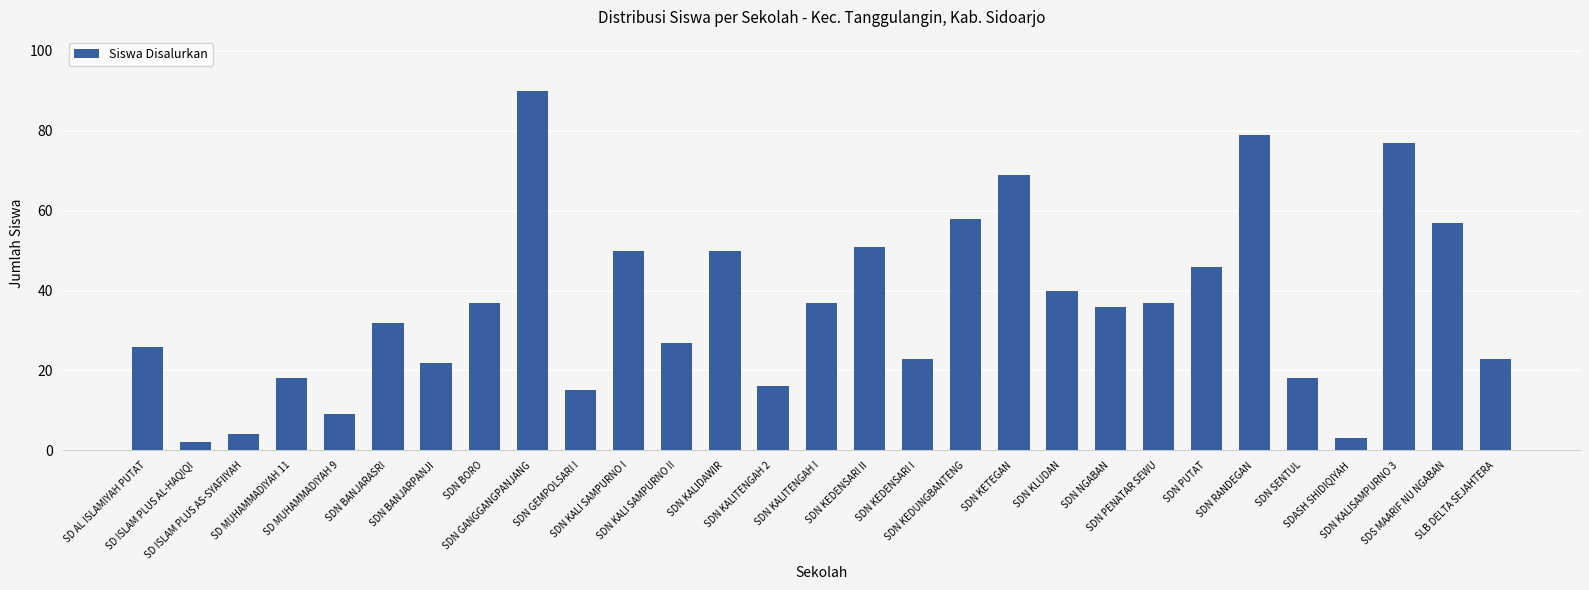

Is it true that the value at SD MUHAMMADIYAH 11 is 8?

False